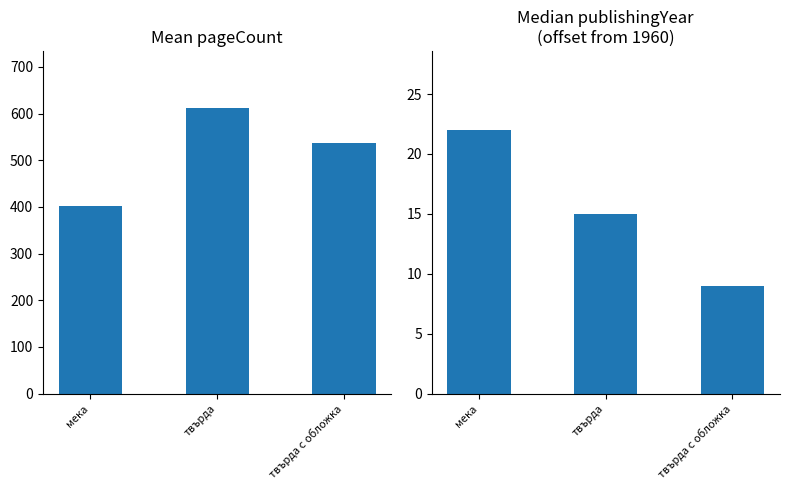

Count the number of categories in the chart.

3